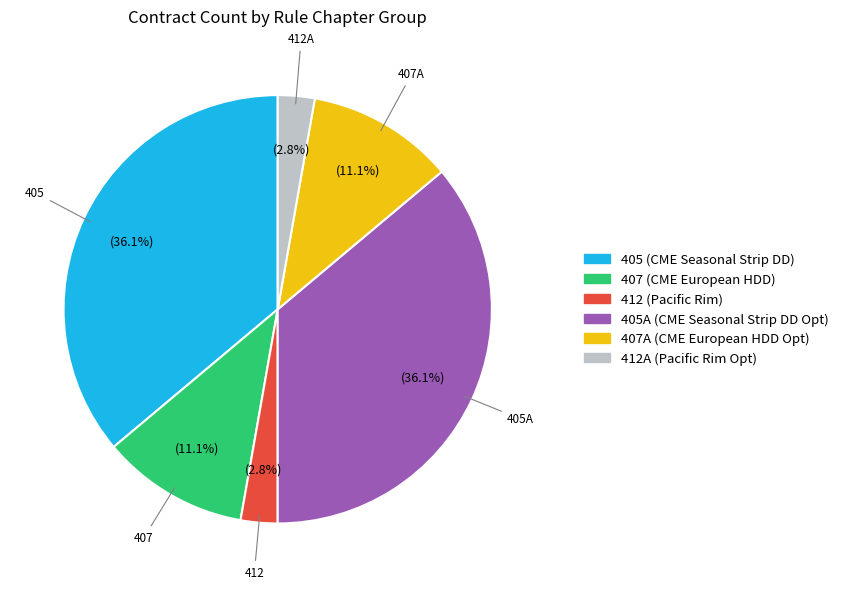

Is there any slice that represents more than half of the pie?

No